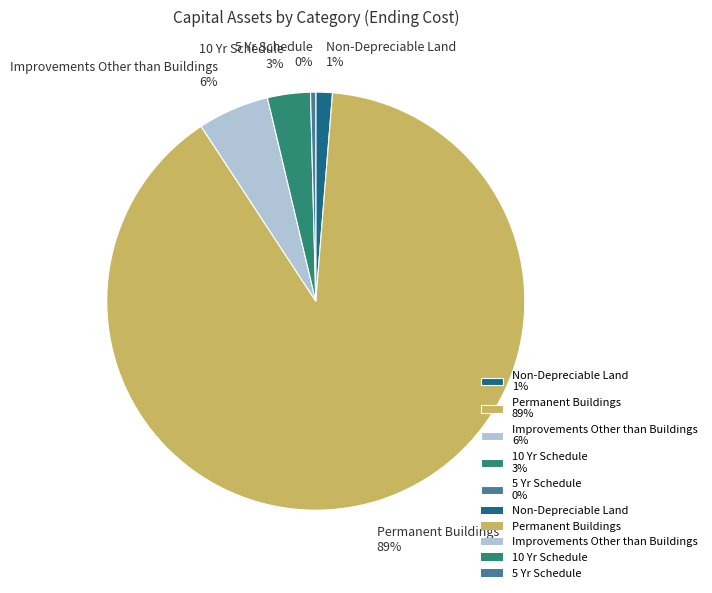

What is the largest slice in the pie chart?

Permanent Buildings